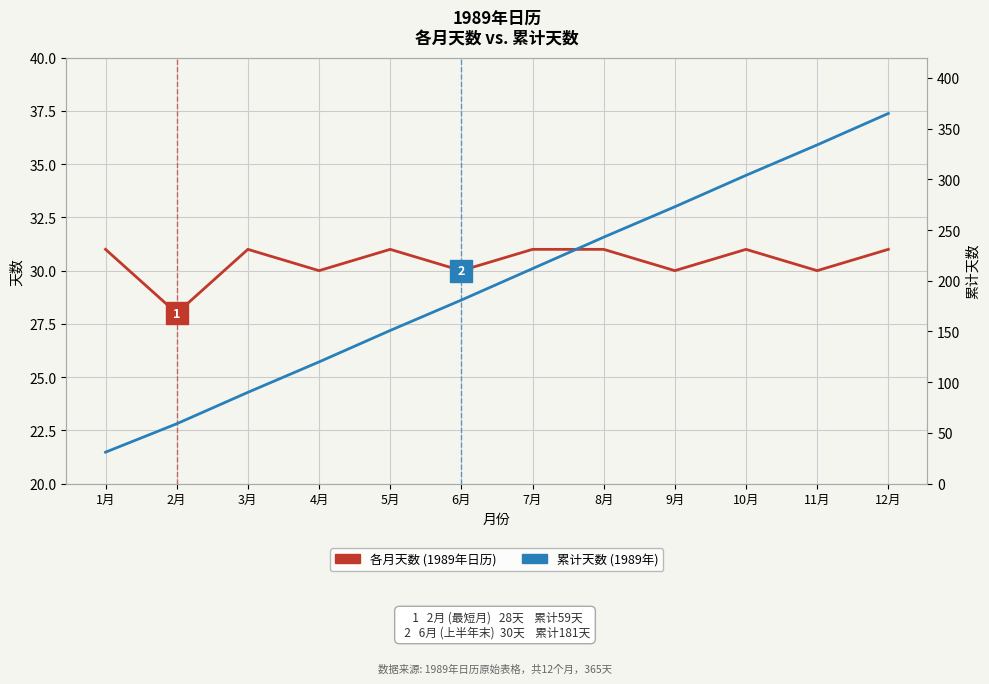

List the labels in order of 各月天数 (1989年日历) value, smallest first.

2月, 4月, 6月, 9月, 11月, 1月, 3月, 5月, 7月, 8月, 10月, 12月